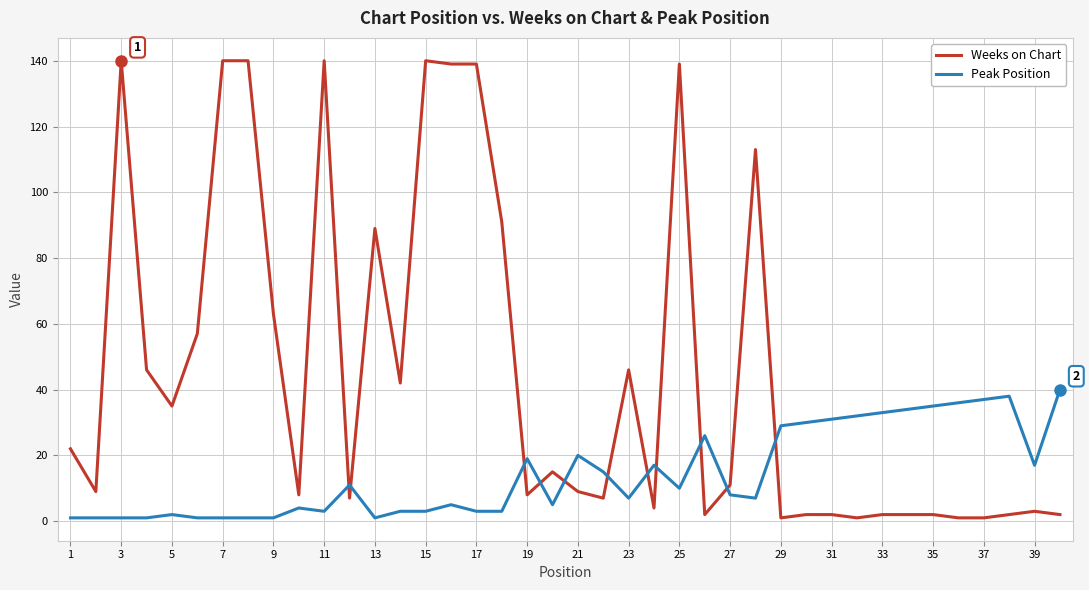

Which series has the largest total across all categories?

Weeks on Chart